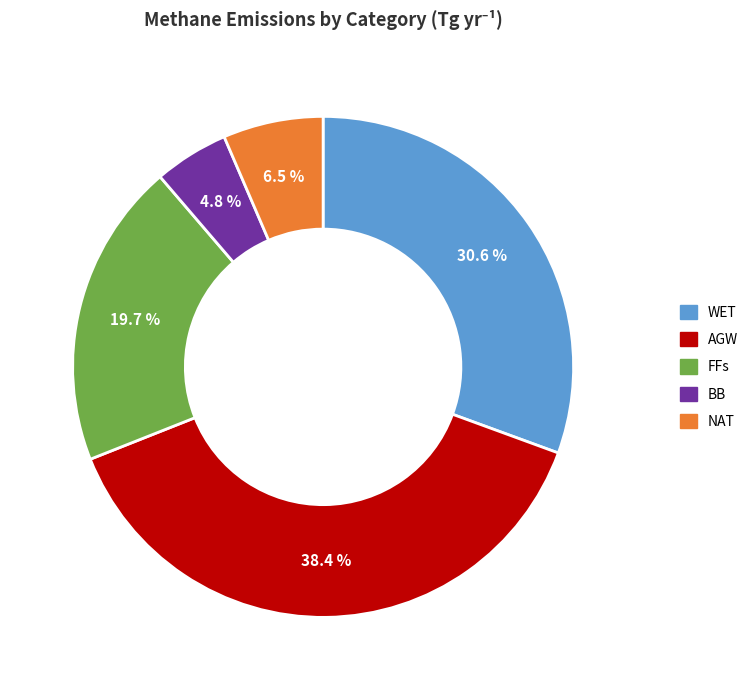

What percentage is the FFs slice, to the nearest percent?

20%